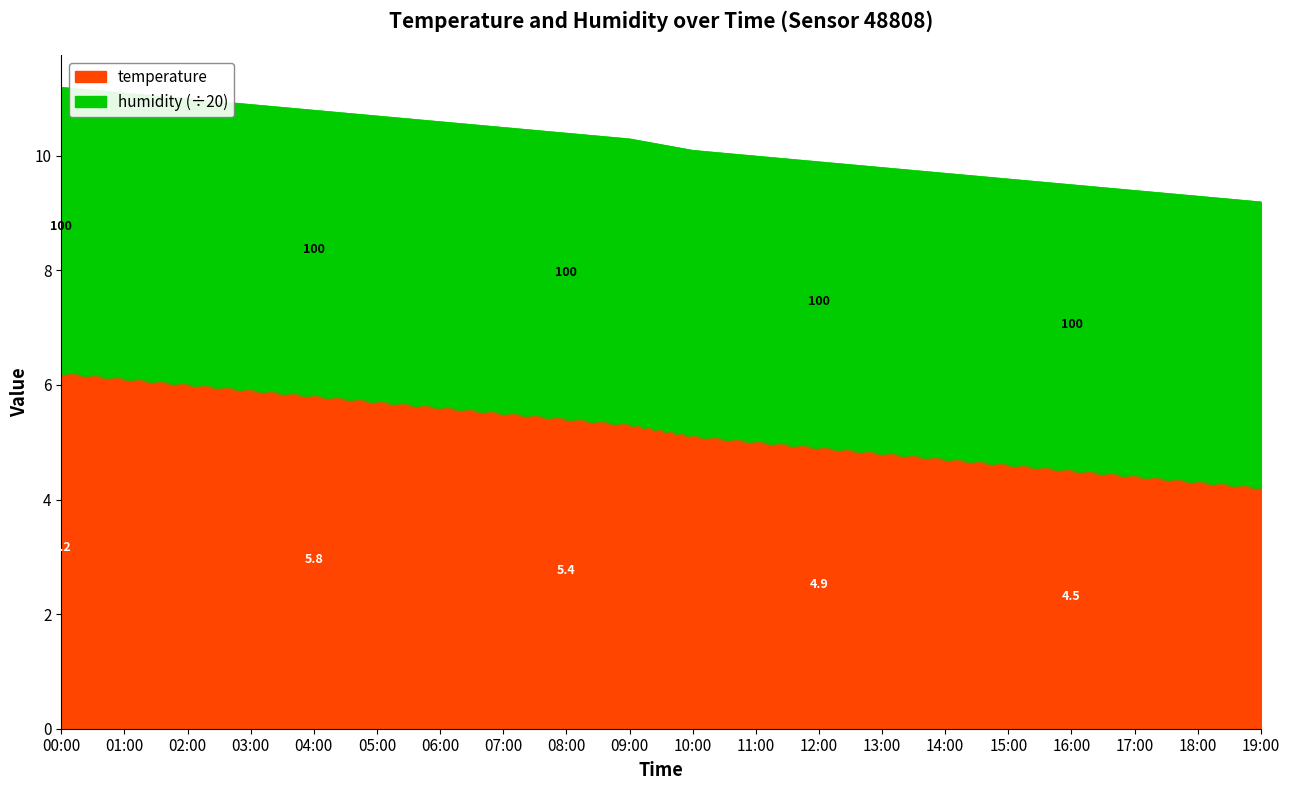

True or false: there are more than 0 points higher than both neighbors.

False